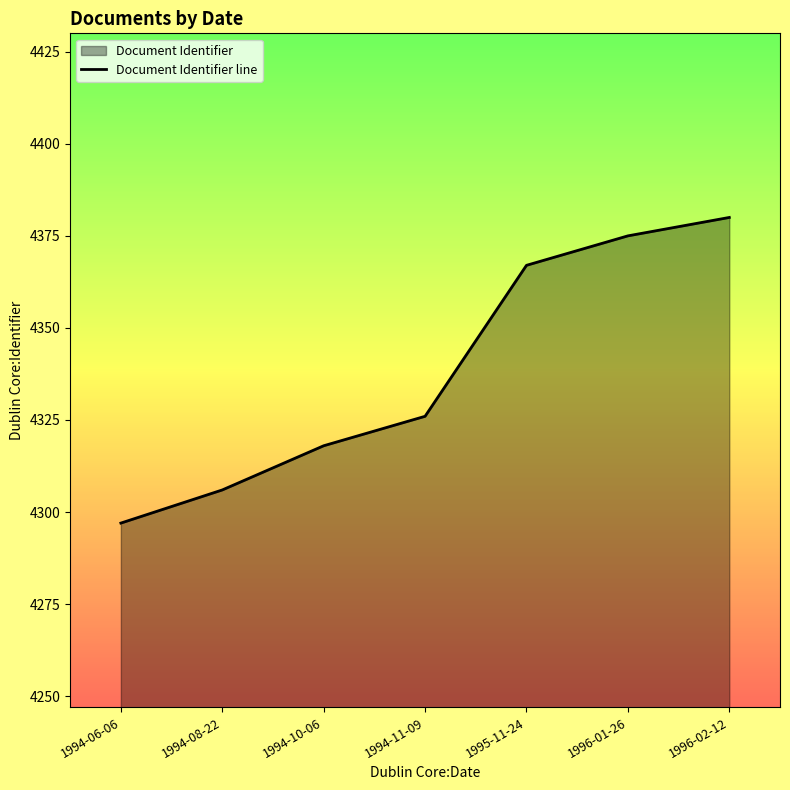

The value at 1995-11-24 is 1733. True or false?

False